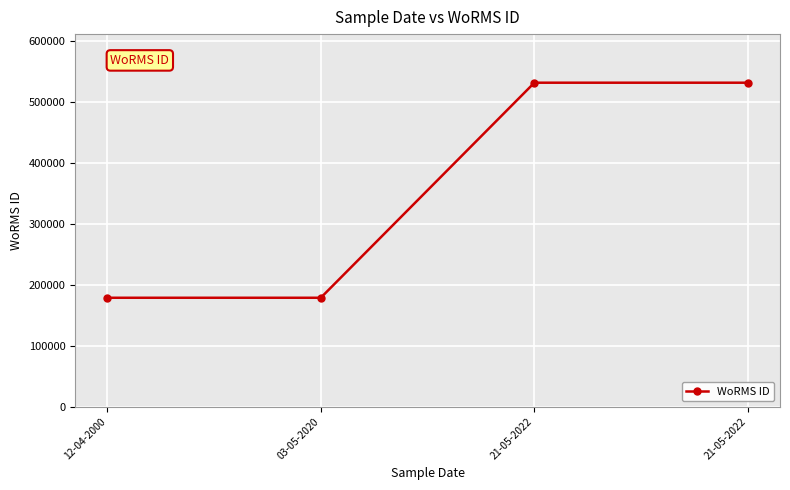

How many data points are less than 531445?

2